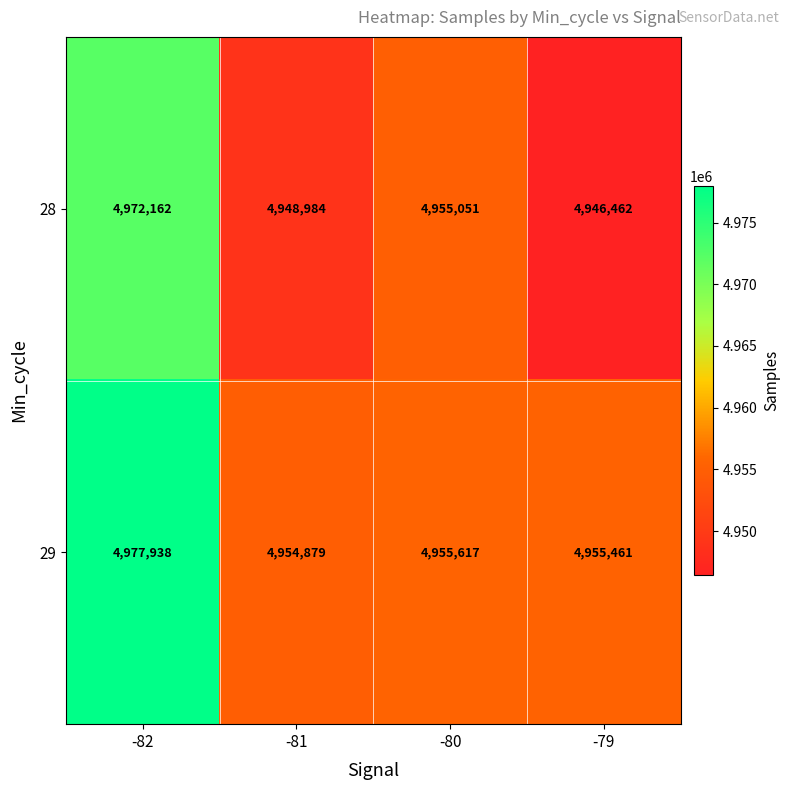

True or false: 29 has a value of 4954879 at -81.

True